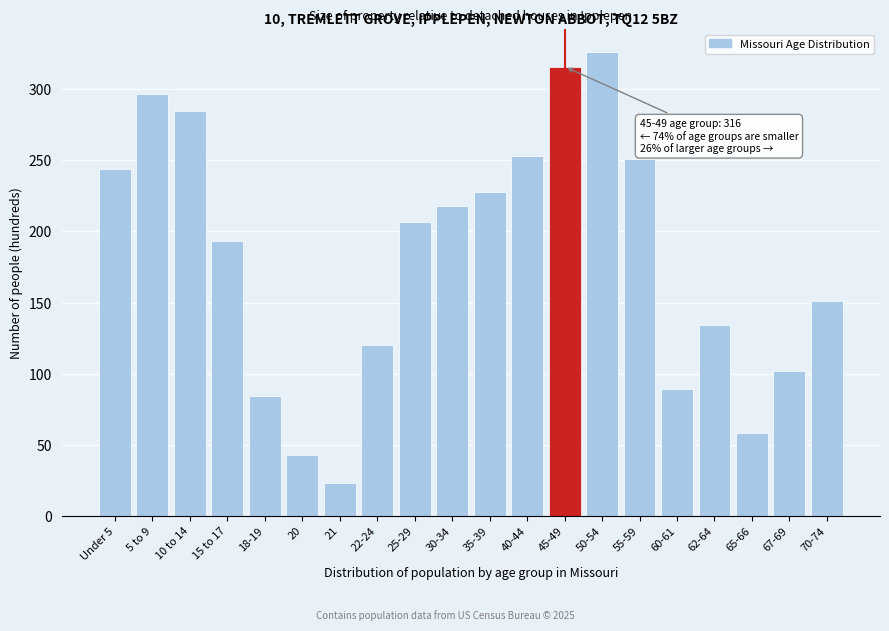

Reading right to left, list all the values displayed in this chart.

70-74=151	67-69=102	65-66=58	62-64=134	60-61=89	55-59=251	50-54=326	45-49=316	40-44=253	35-39=228	30-34=218	25-29=207	22-24=120	21=23	20=43	18-19=84	15 to 17=193	10 to 14=285	5 to 9=297	Under 5=244